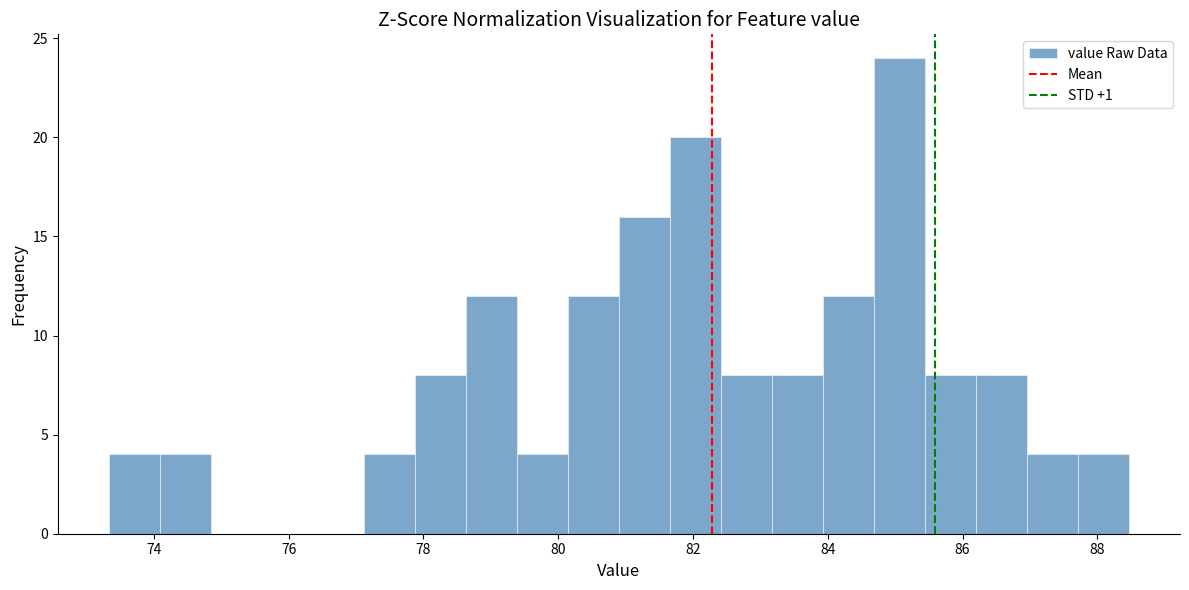

Around what value on the x-axis is the tallest bar? Give the approximate position of its centre, as read against the axis.

85.0